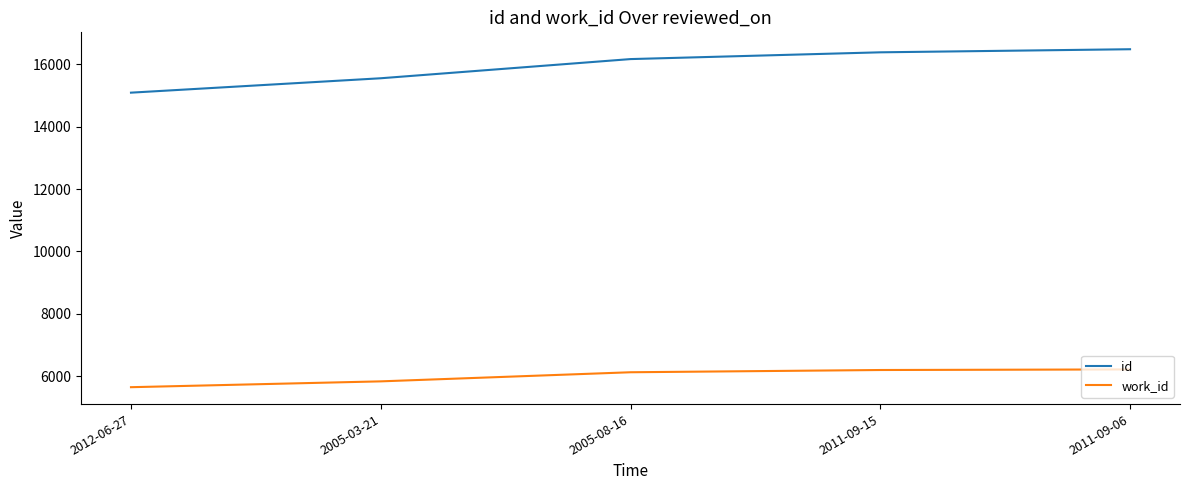

True or false: work_id and id cross at least once.

False